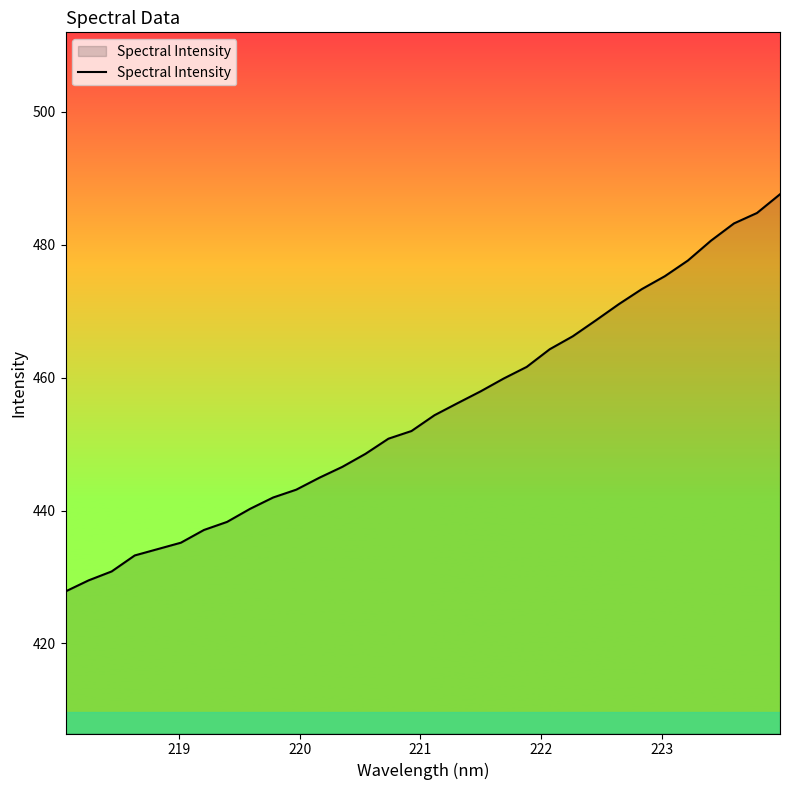

What is the difference between the maximum and minimum values?

59.8